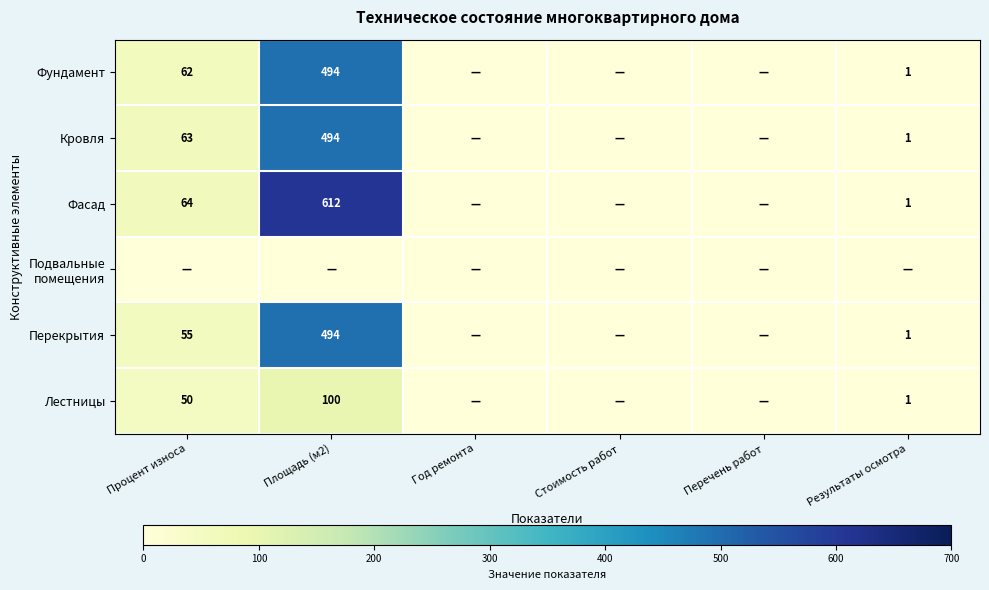

The value of Лестницы at Процент износа is 50. True or false?

True